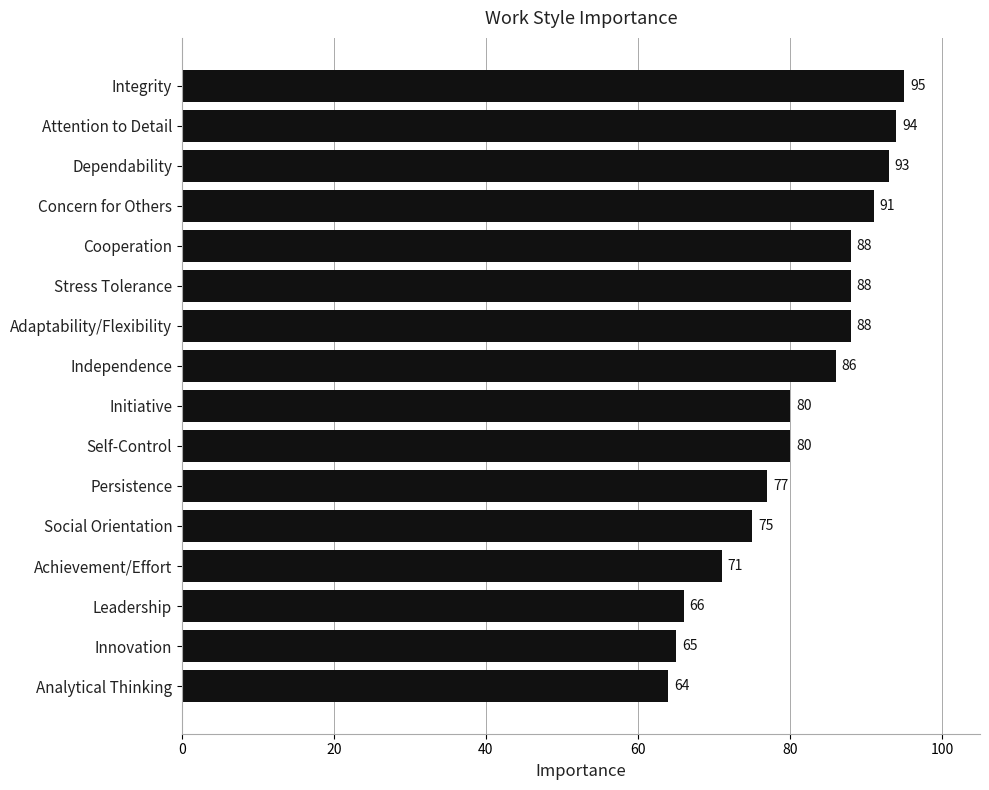

What is the change in value from Dependability to Innovation?

-28